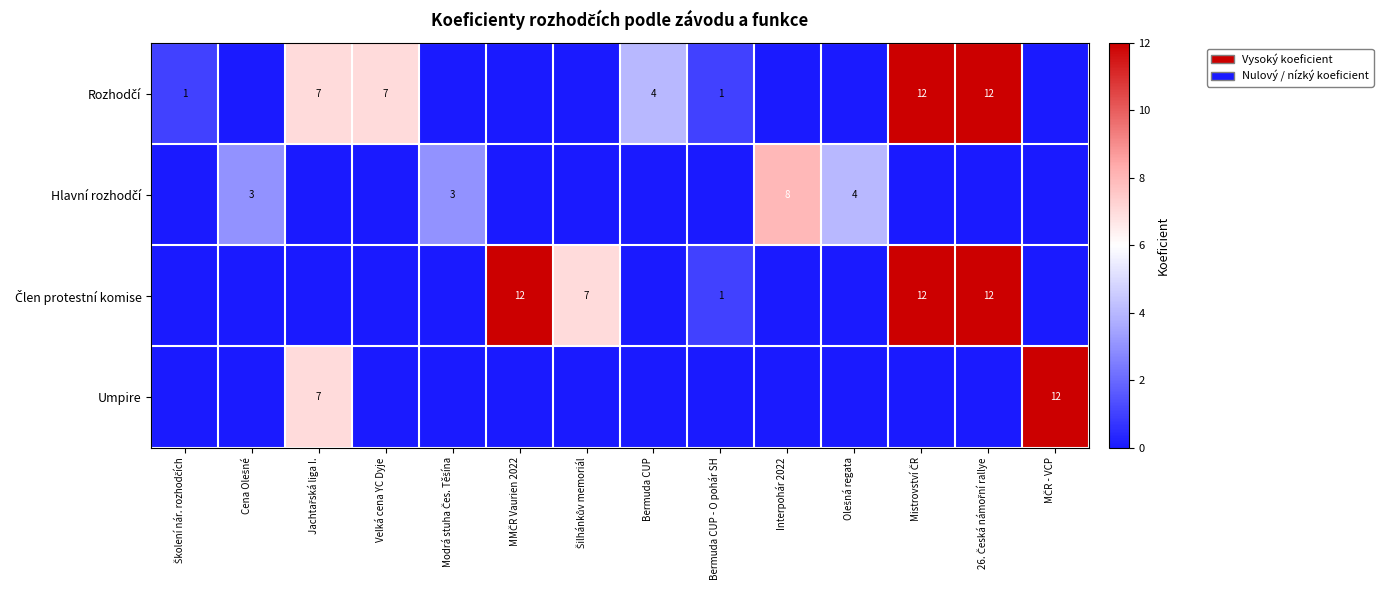

At which category is the sum across all series the highest?

Mistrovství ČR